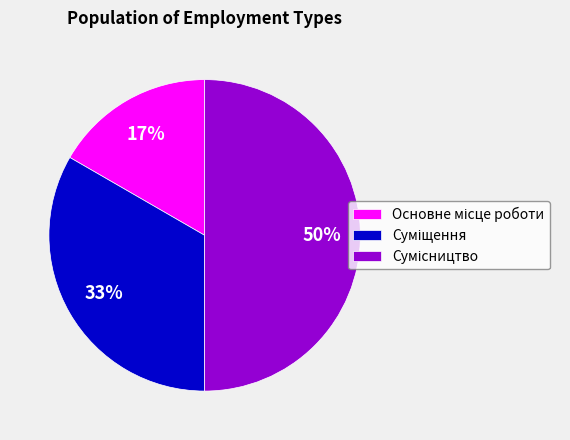

To the nearest percent, what is the difference between the largest and smallest slice percentages?

33%